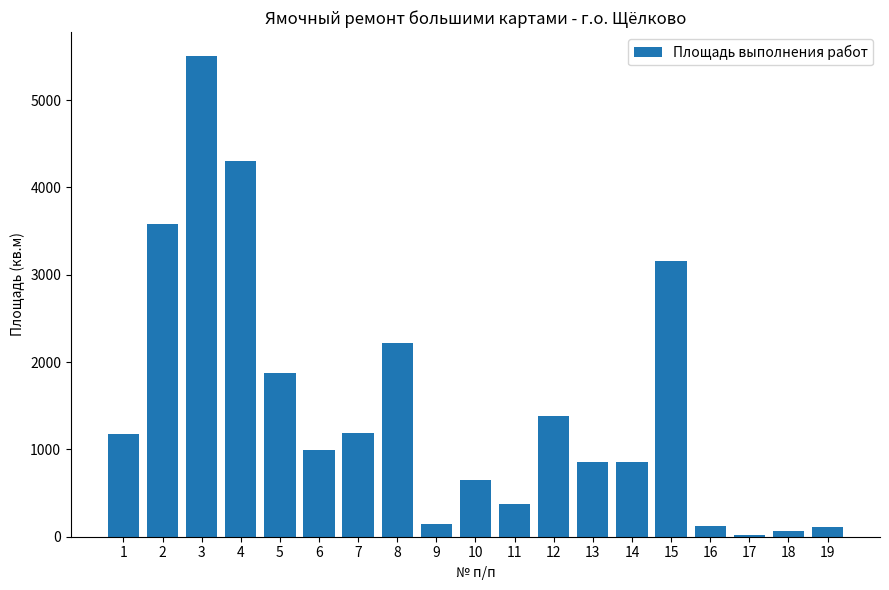

What is the difference between the second highest and minimum values?

4283